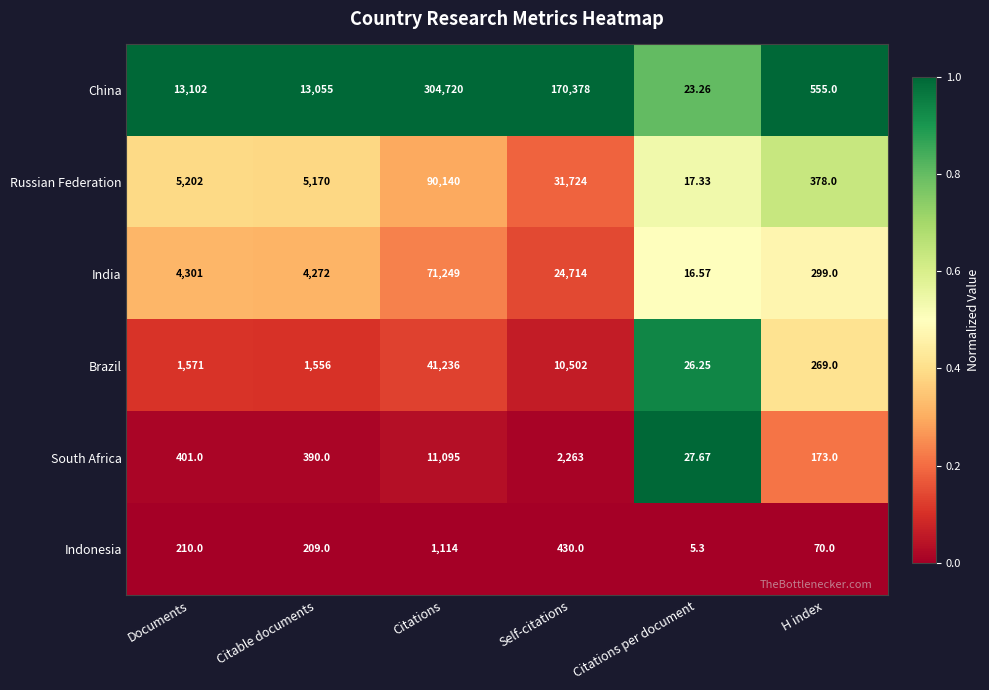

How many categories are shown in the chart?

6